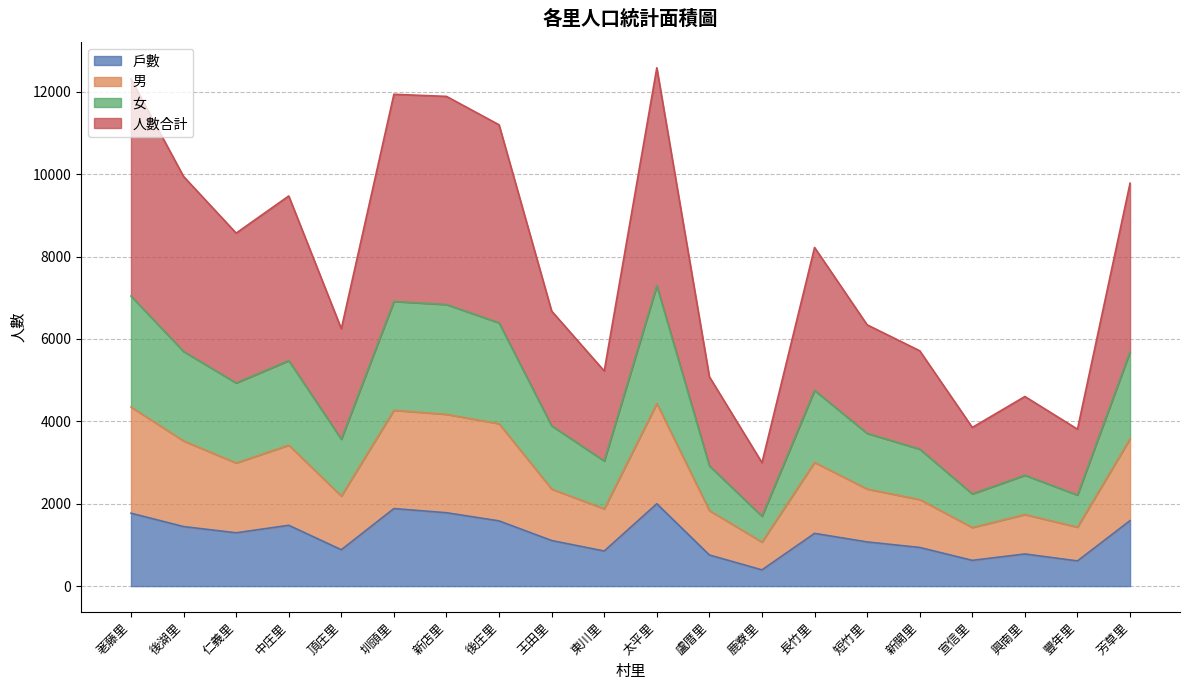

What is the lowest value of the 戶數 series?

394